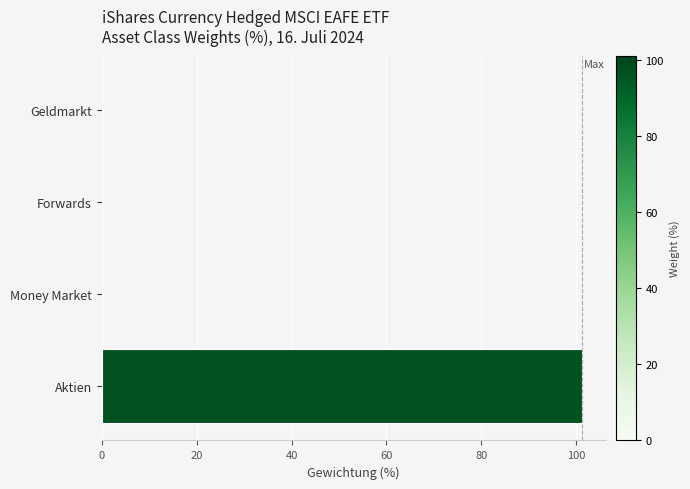

Is it true that the value at Geldmarkt is 46.6?

False